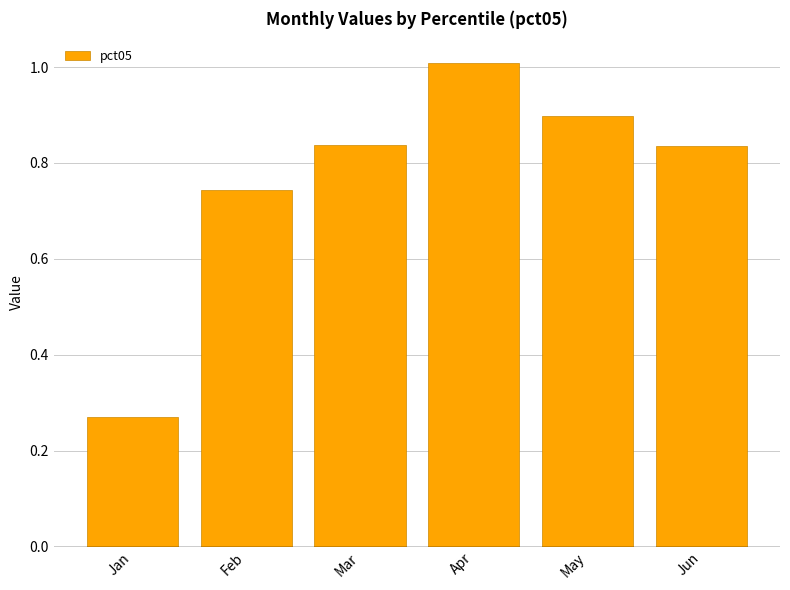

At which category does the chart reach its minimum across all series?

Jan